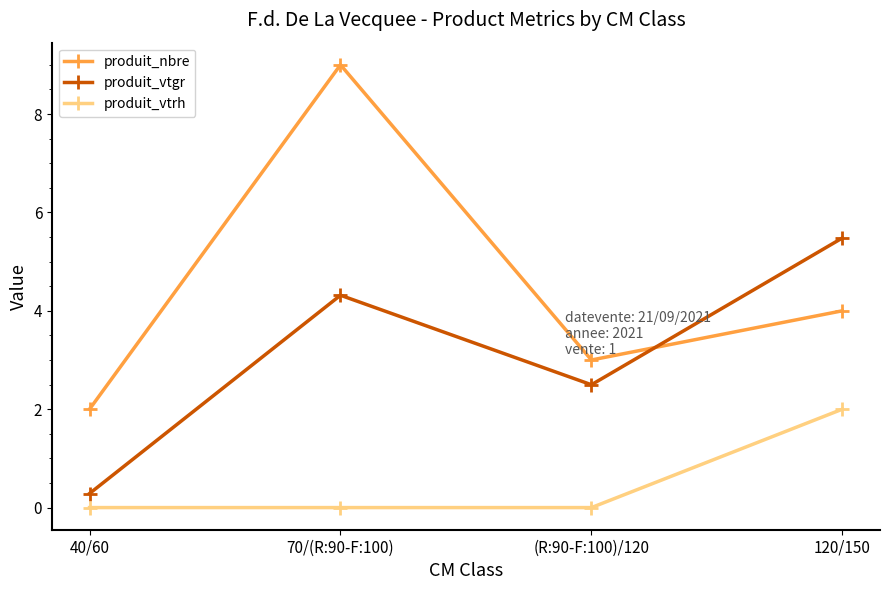

How many lines are shown in the chart?

3